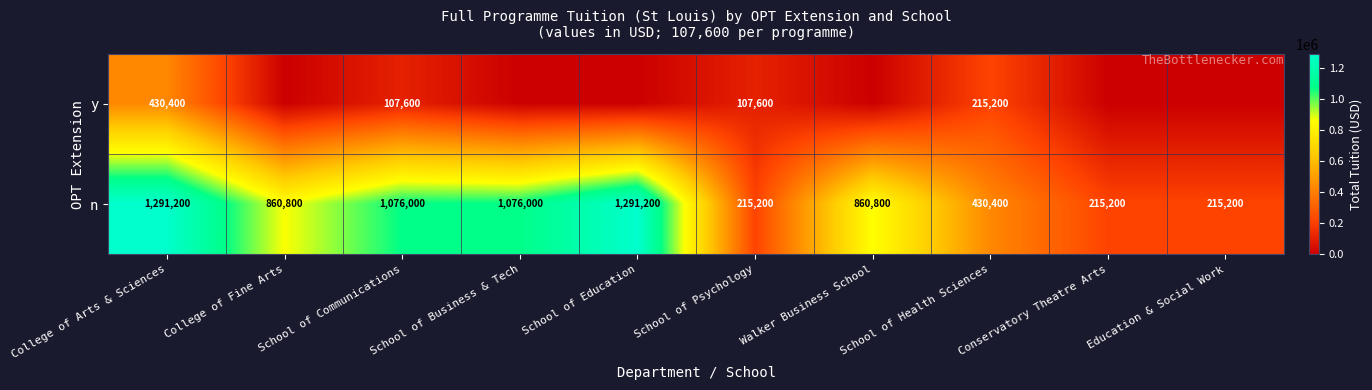

At which category is the sum across all series the highest?

College of Arts & Sciences